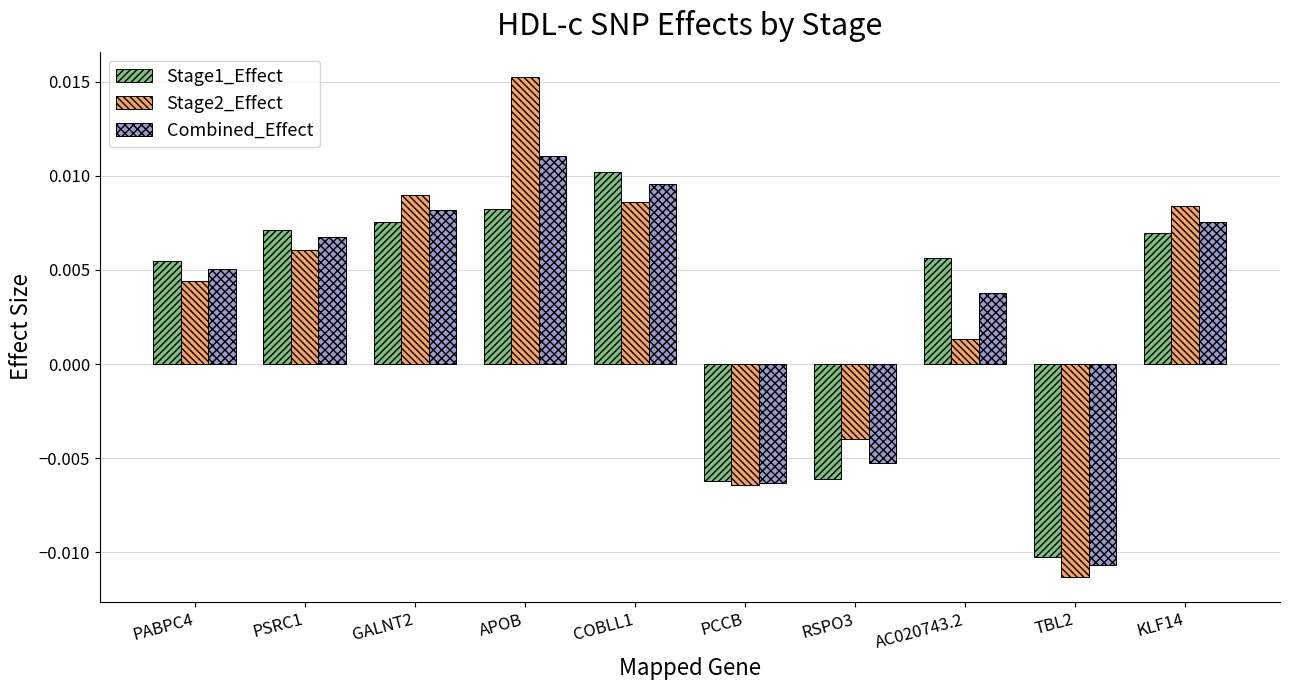

What is the label of the 8th bar from the left?

AC020743.2